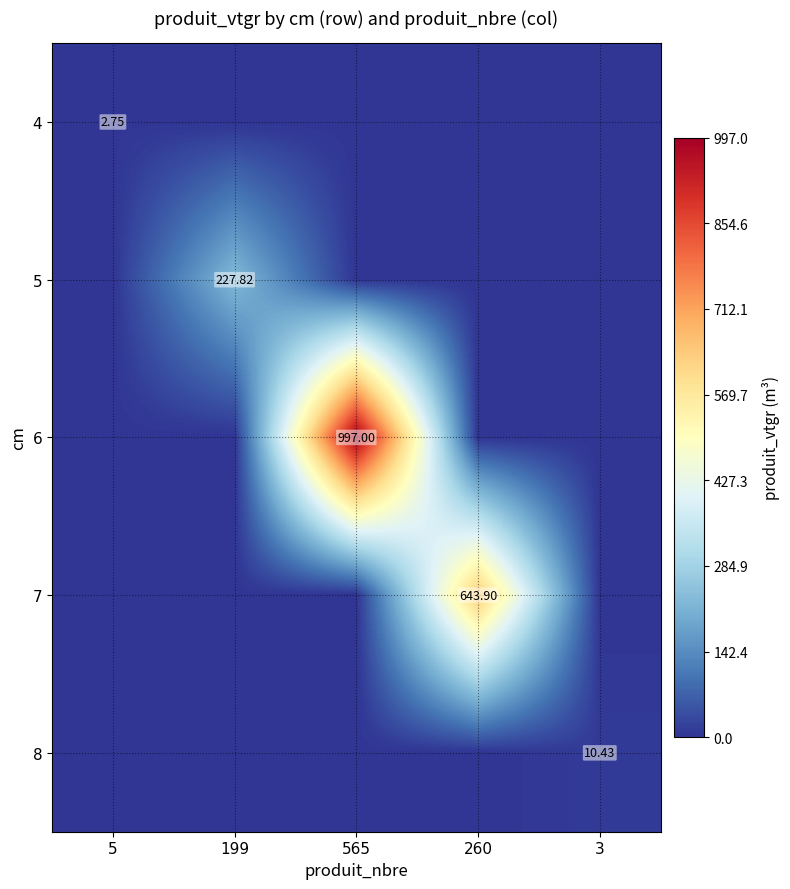

Rank the series by their maximum value, from lowest to highest.

4, 8, 5, 7, 6